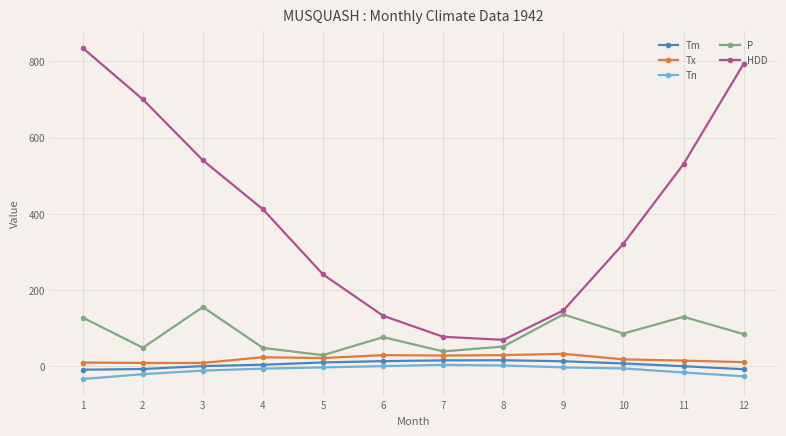

True or false: HDD and Tx cross at least once.

False